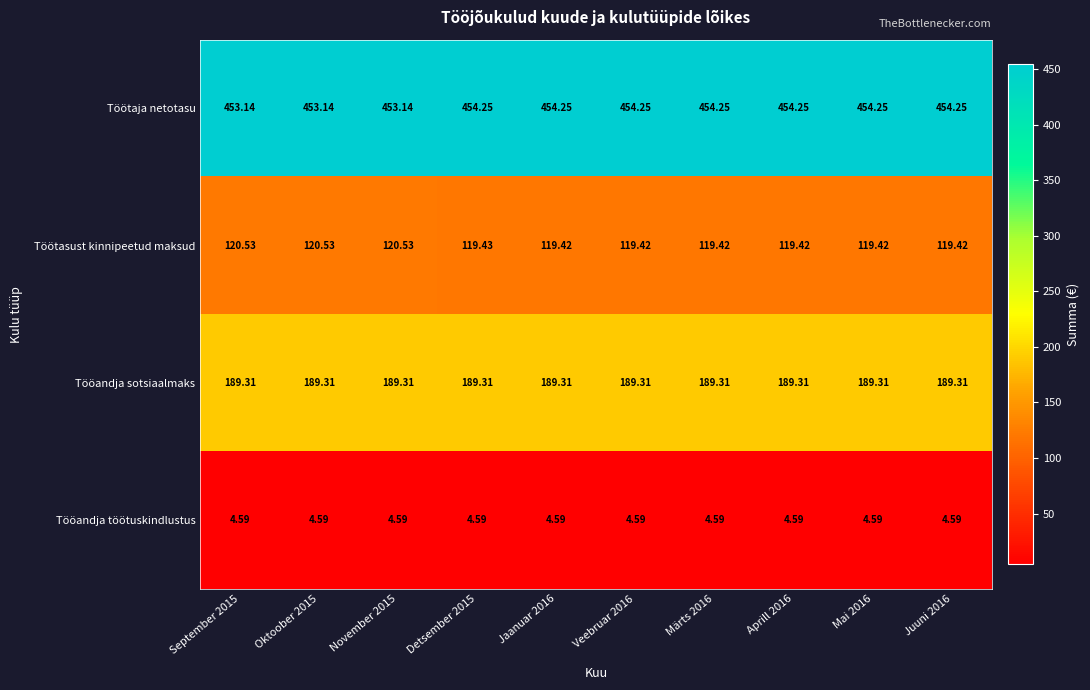

At which category is the sum across all series the highest?

Detsember 2015